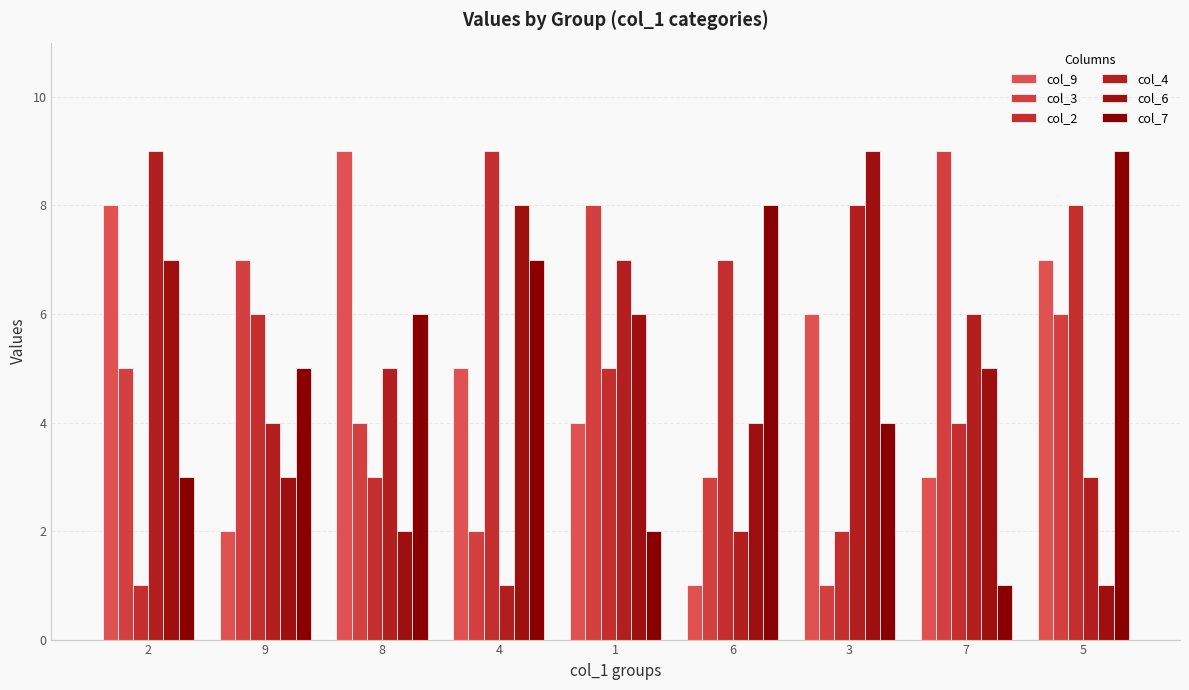

How many data points in col_3 are less than 5?

4